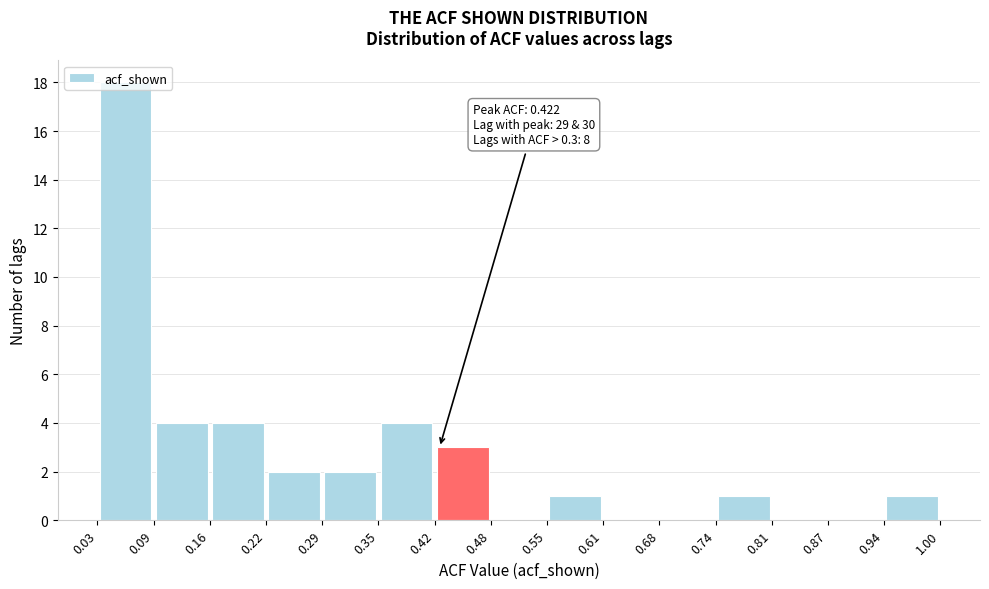

Which range on the x-axis has the tallest bar?

0.03 to 0.09